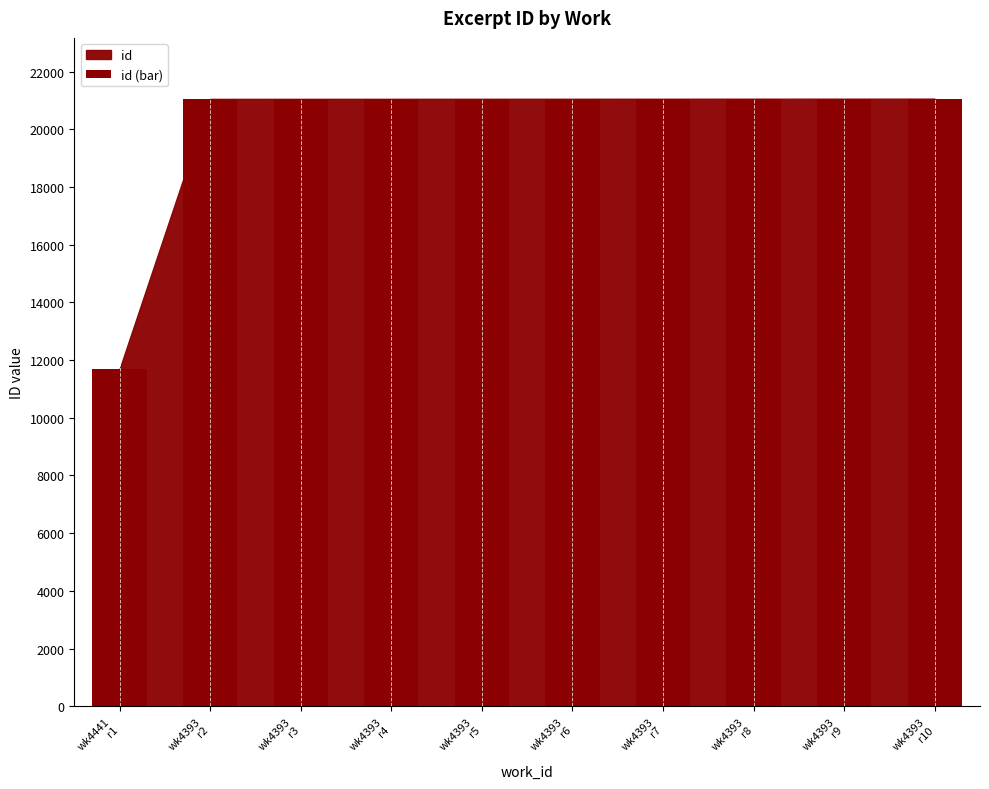

What is the greatest value displayed?

21065